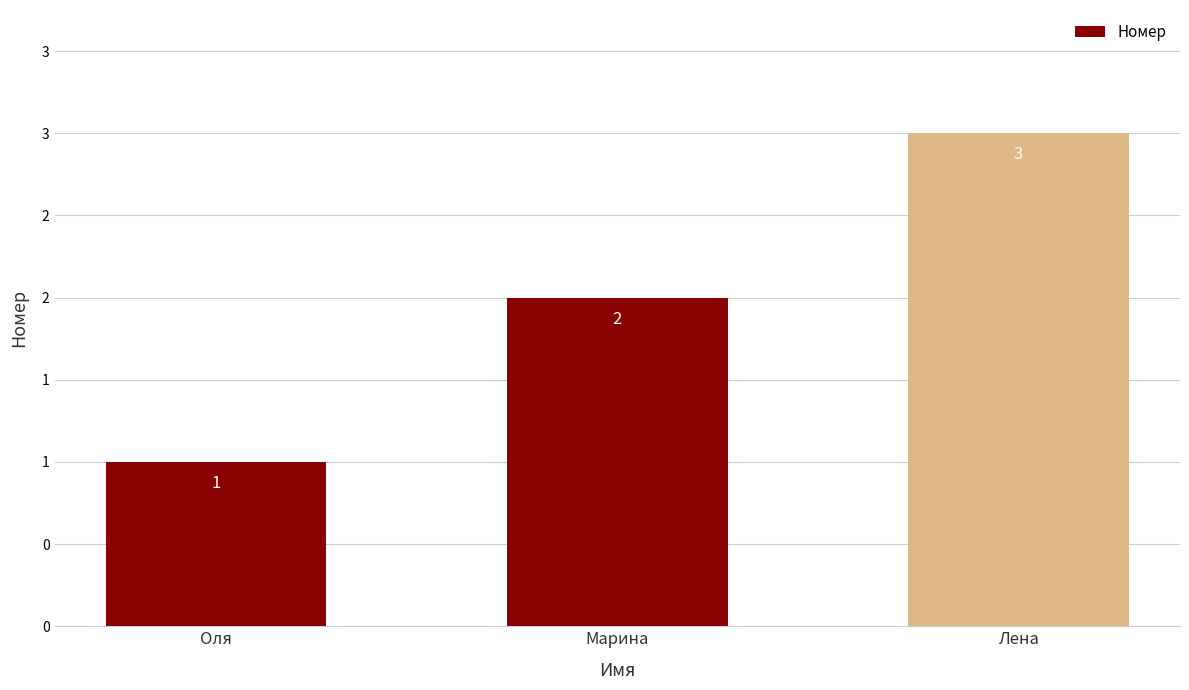

Which has a higher value, Лена or Оля?

Лена